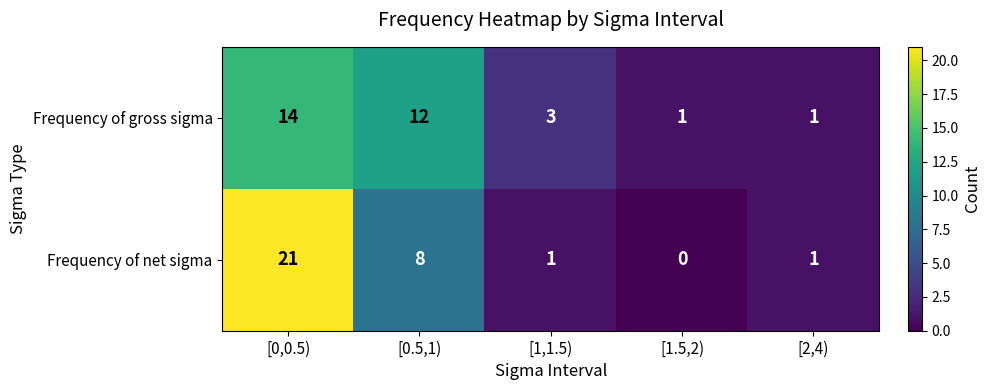

At [0.5,1), list the series in order from largest to smallest.

Frequency of gross sigma, Frequency of net sigma